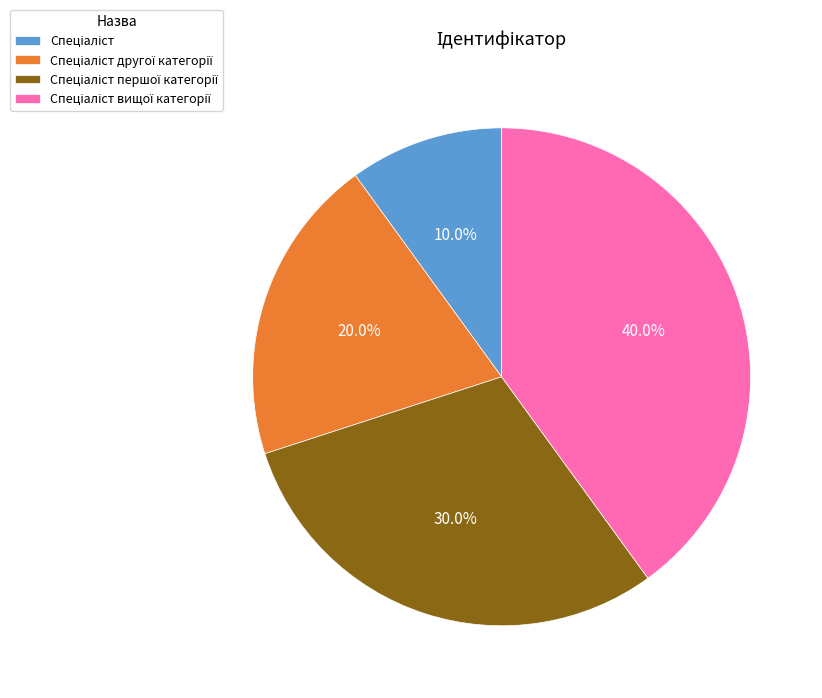

Is there any slice that represents more than half of the pie?

No